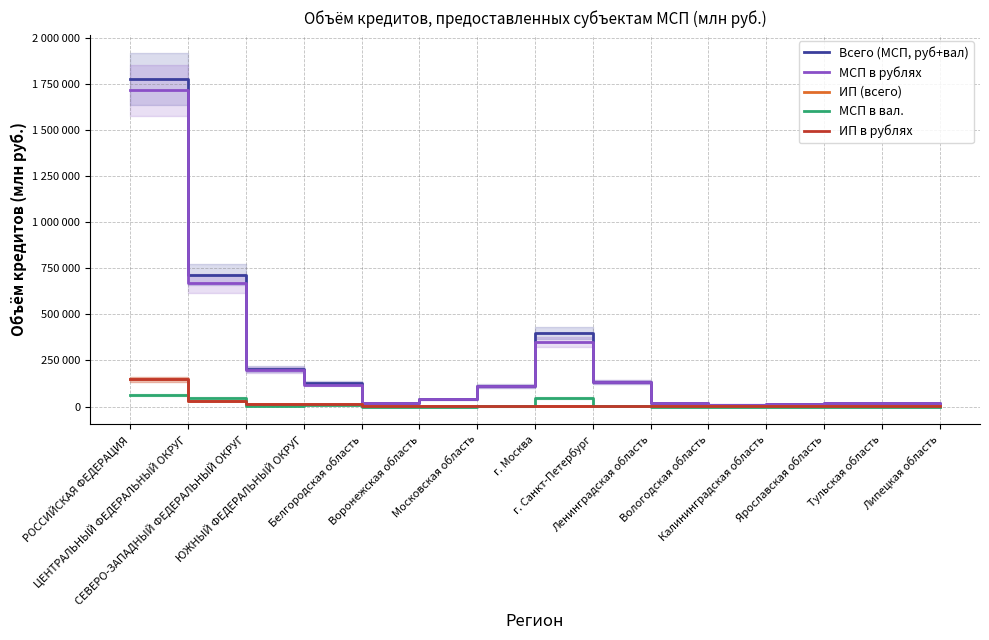

True or false: Всего (МСП, руб+вал) and МСП в вал. intersect in this chart.

False